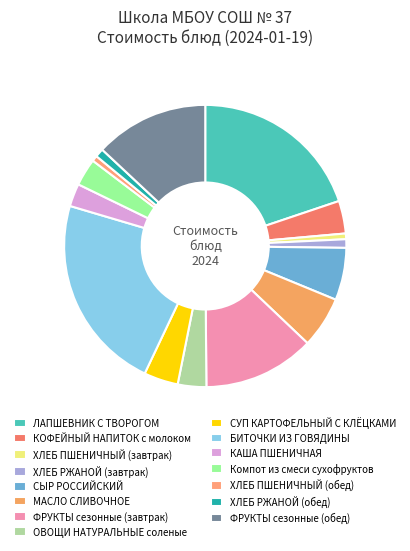

How many slices are in this pie chart?

15